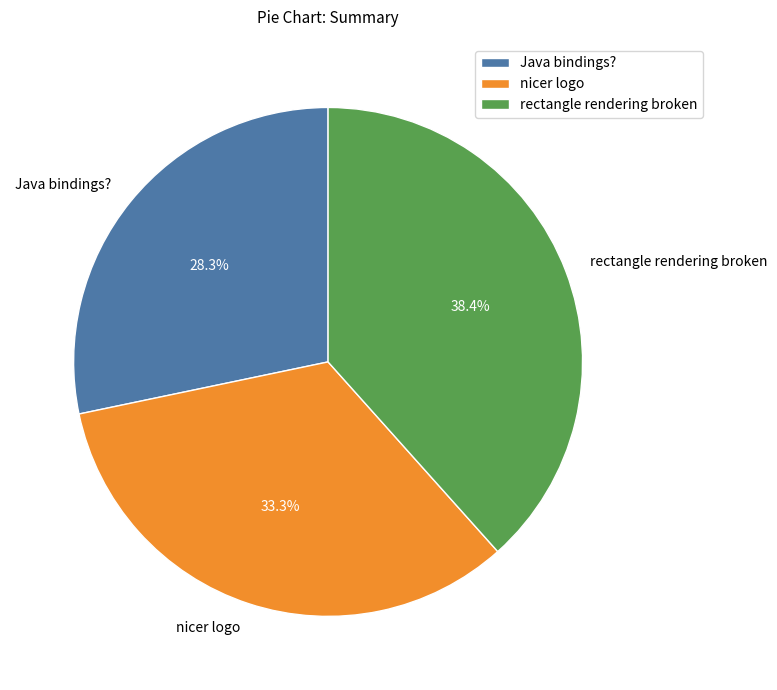

What percentage is the Java bindings? slice, to the nearest percent?

28%